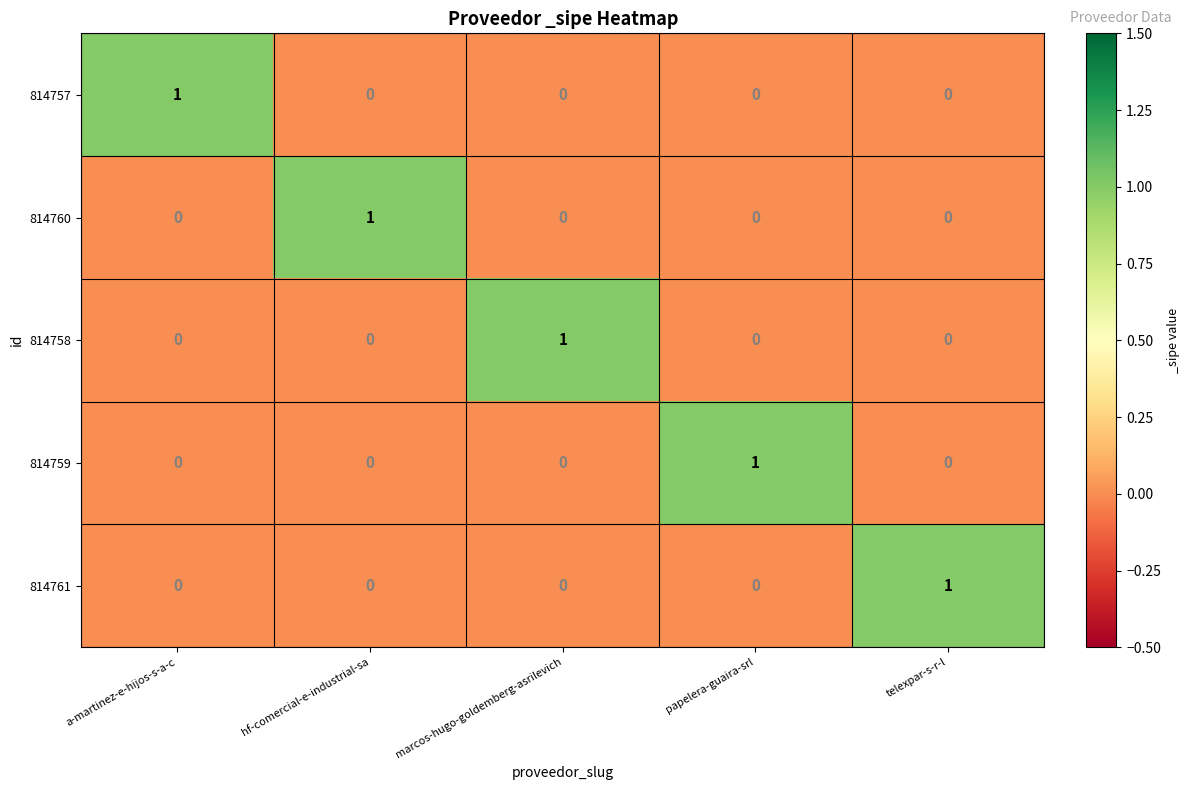

Reading left to right, list all the values displayed in this chart.

814757: 1	0	0	0	0
814760: 0	1	0	0	0
814758: 0	0	1	0	0
814759: 0	0	0	1	0
814761: 0	0	0	0	1